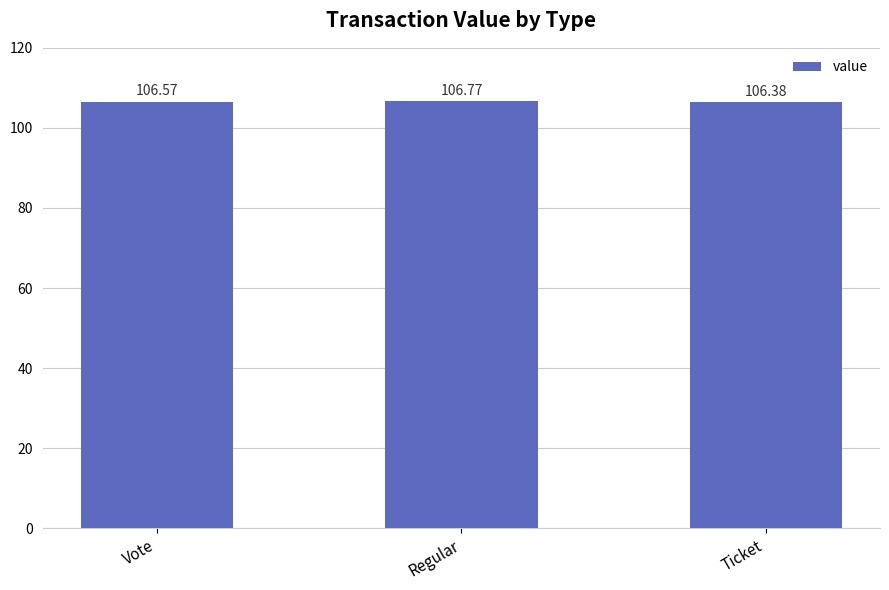

At which category does the chart reach its peak across all series?

Regular